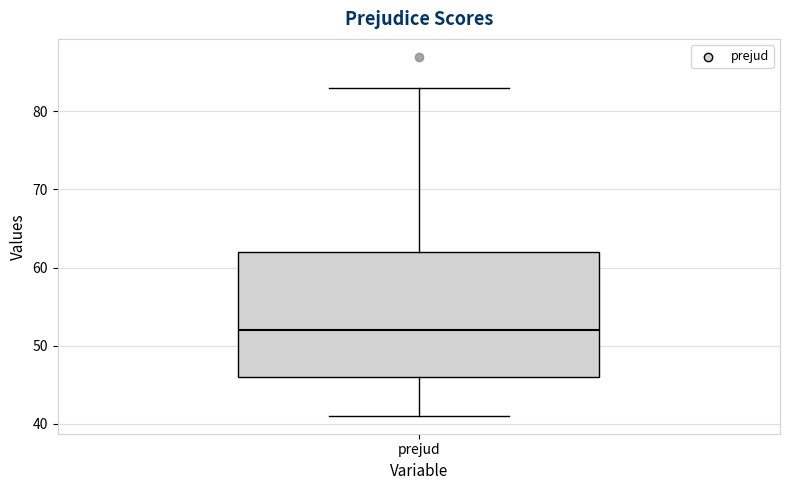

Read this box plot against the y-axis: the position of the median line, the range covered by the box, and the ends of both whiskers. The values are not printed on the chart, so give them approximately, as read against the axis.

median 52, box 46 to 62, whiskers 41 to 83